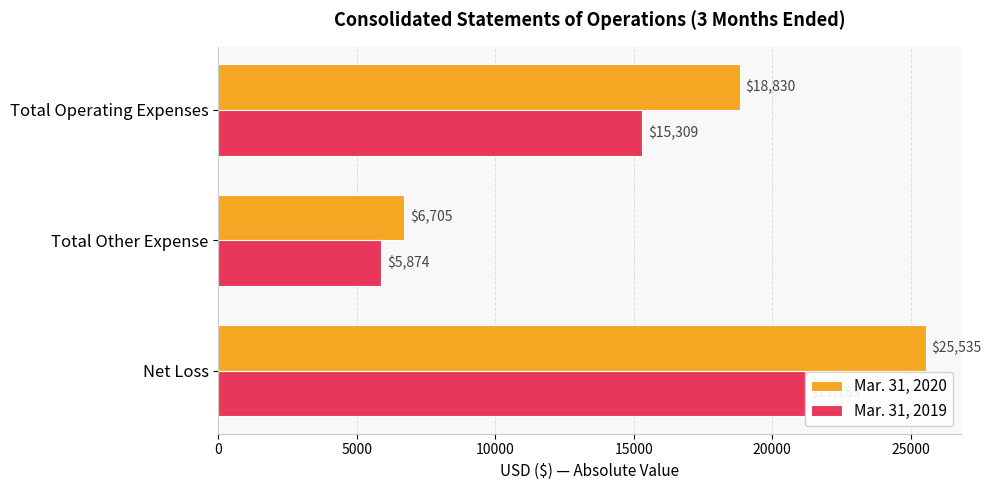

What is the sum of all Mar. 31, 2019 values?

42366